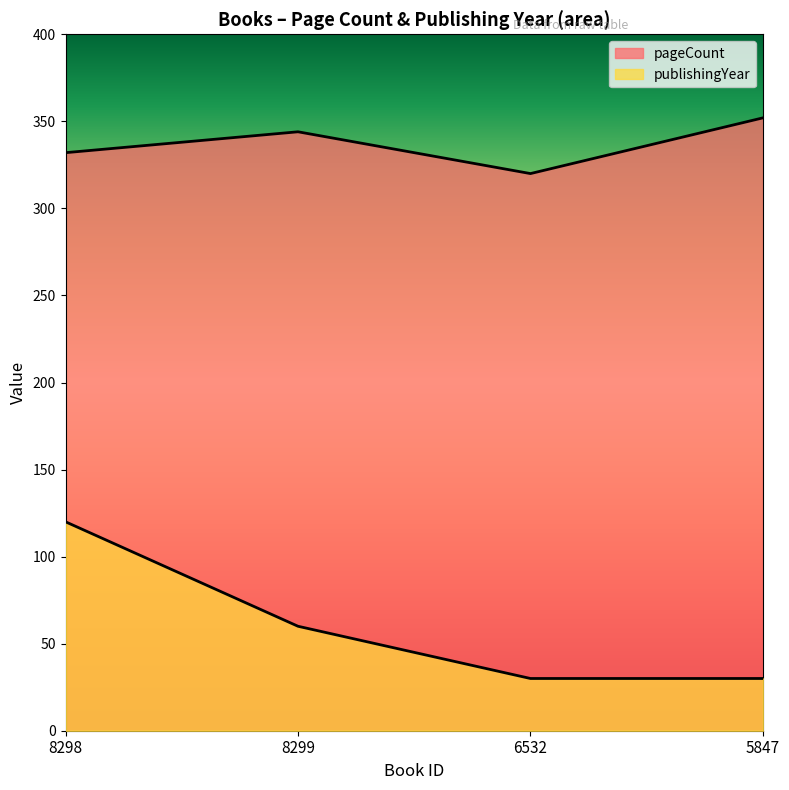

The pageCount series shows 332 at 8298. True or false?

True